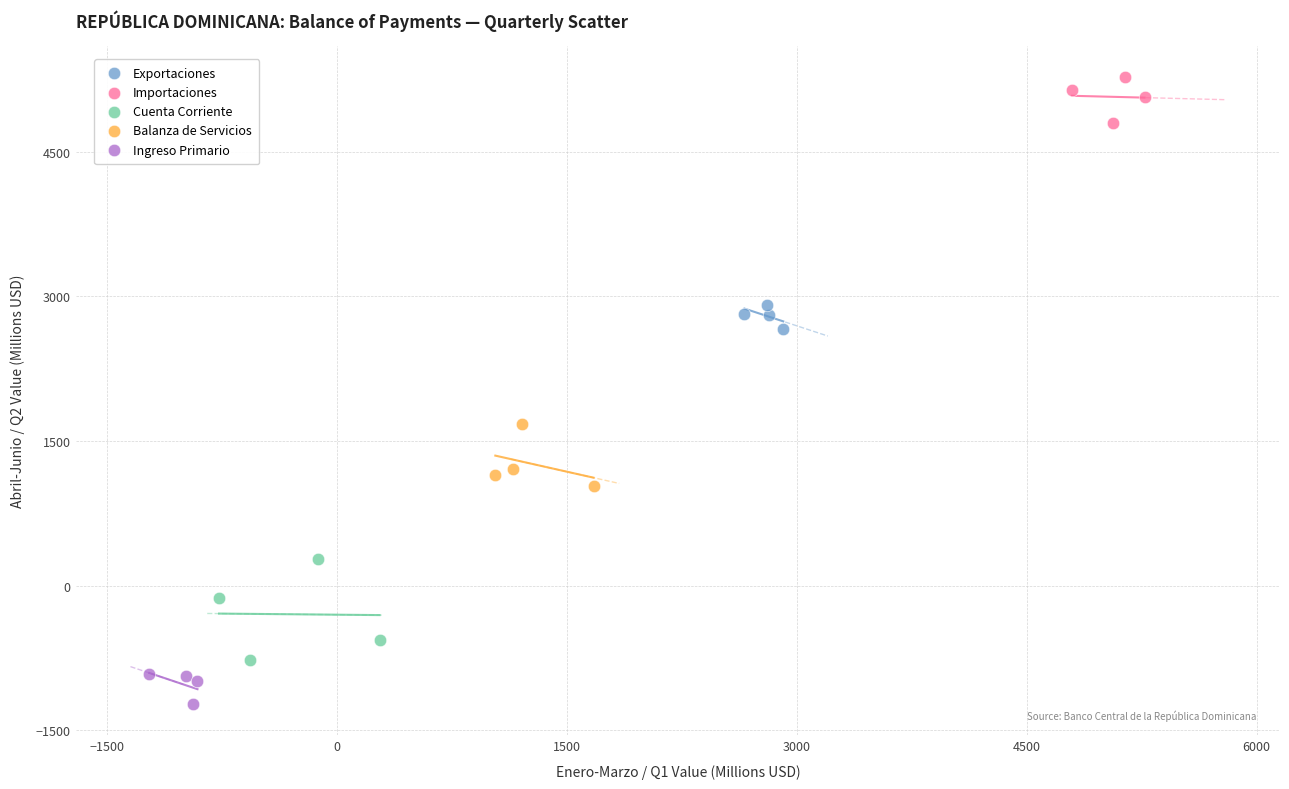

Which series has the widest spread of Y values?

Cuenta Corriente